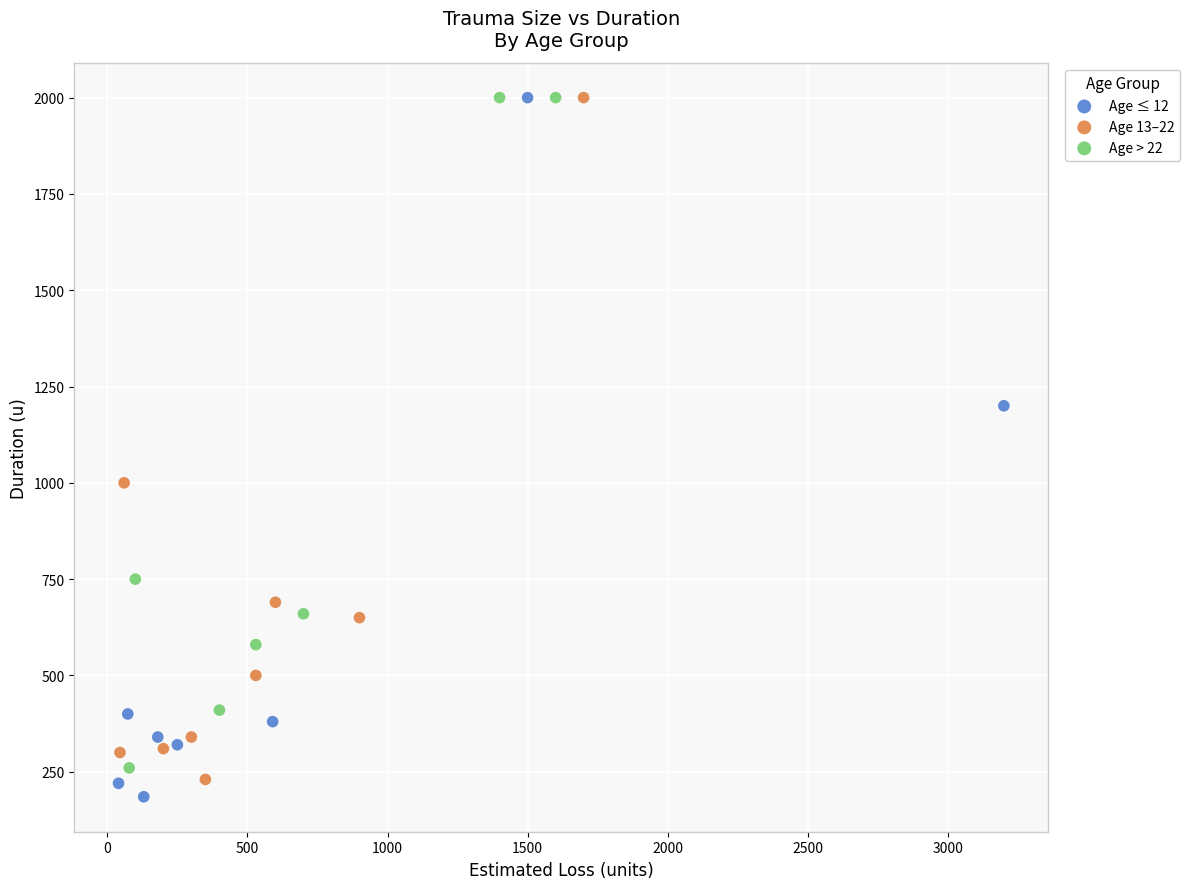

What are all the series names shown in the legend?

Age ≤ 12, Age 13–22, Age > 22